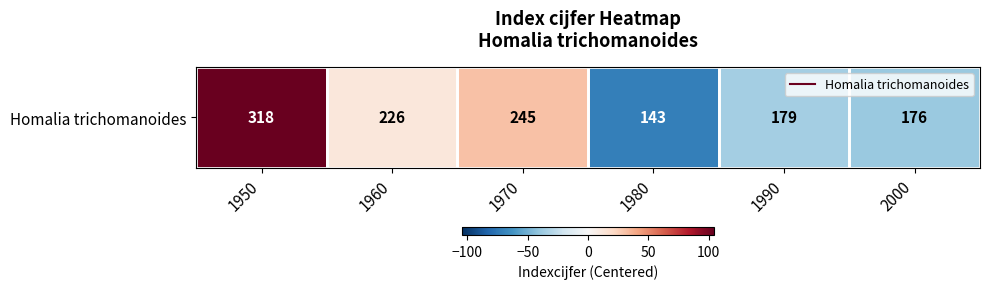

What is the difference between the values at 1970 and 1990?

66.0